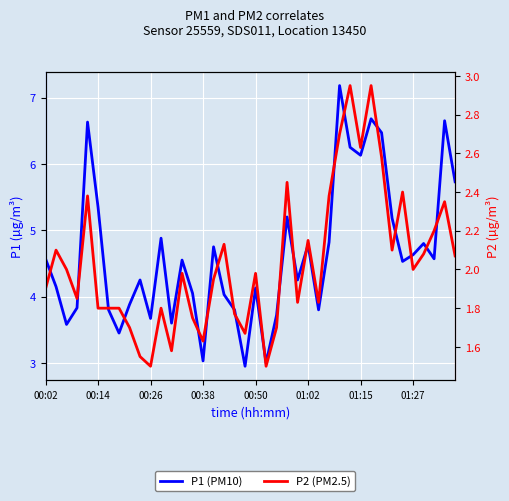

What is the maximum value for P2 (PM2.5)?

3.0